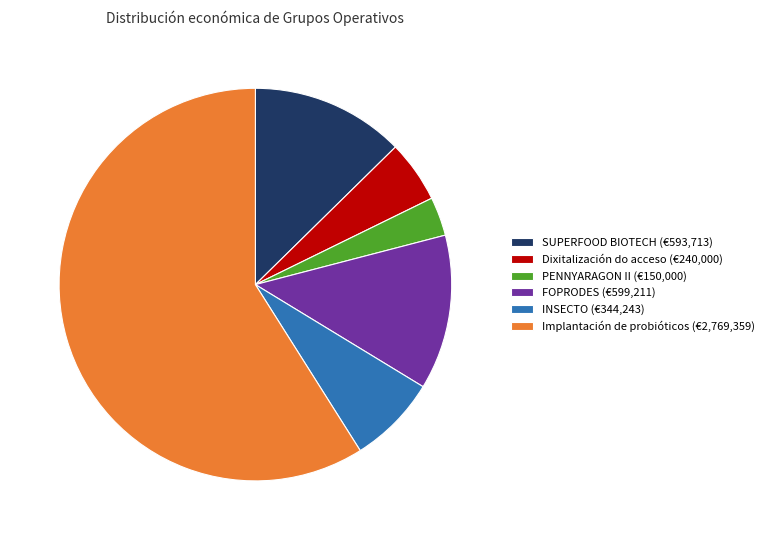

Which category accounts for the majority?

Implantación de probióticos